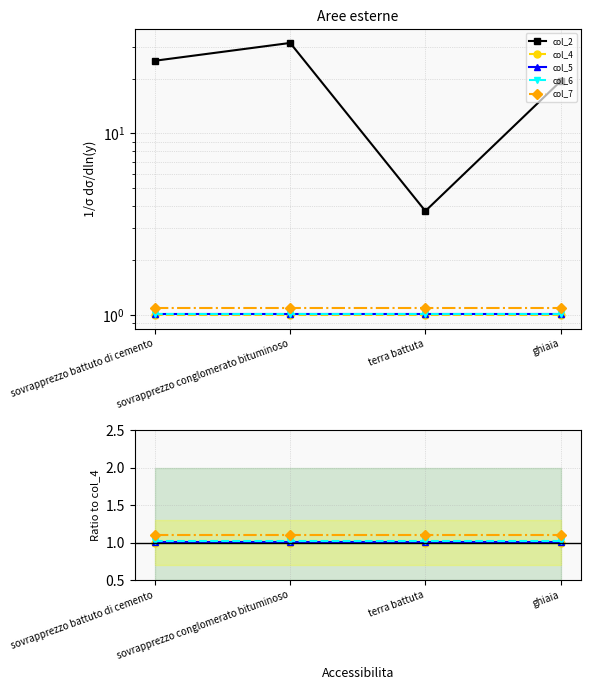

True or false: col_7 has more than 0 points higher than both neighbors.

False